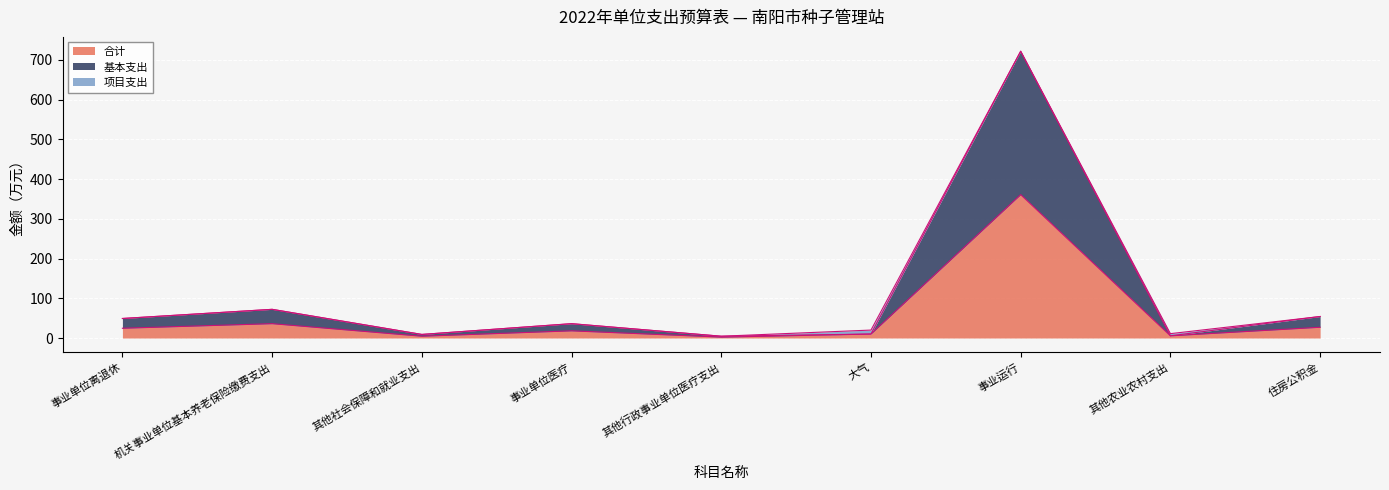

The value of 合计 at 事业运行 is 360.8. True or false?

True